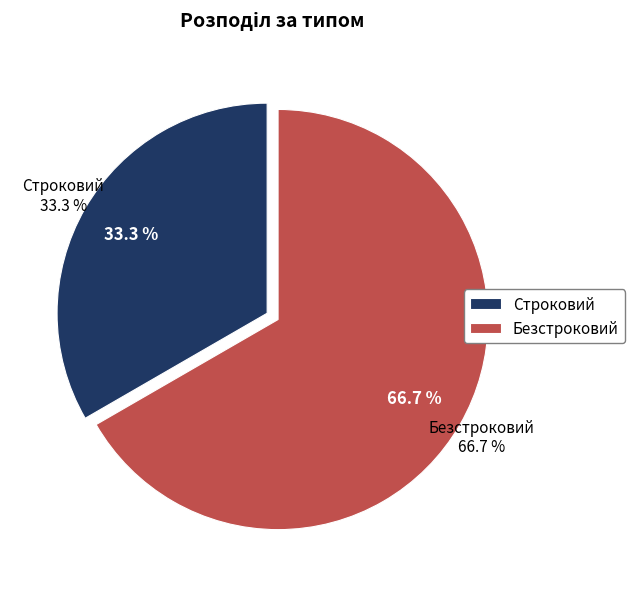

Which category has the biggest portion of the pie?

Безстроковий